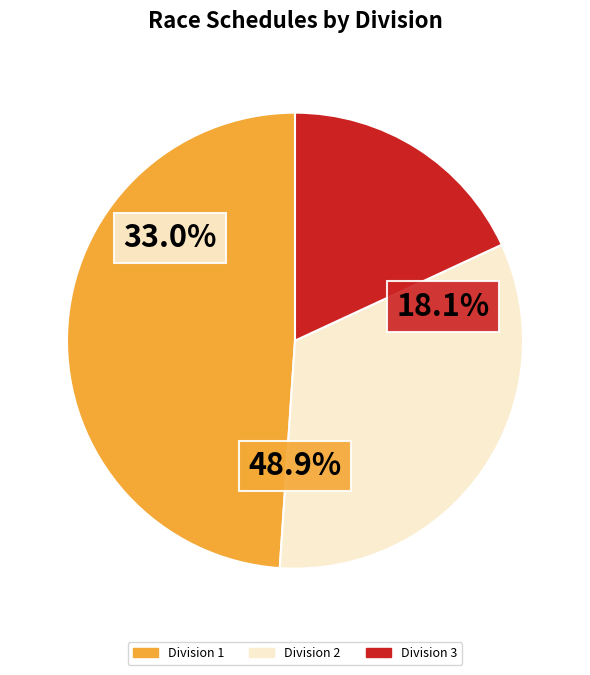

Does any single category account for the majority?

No